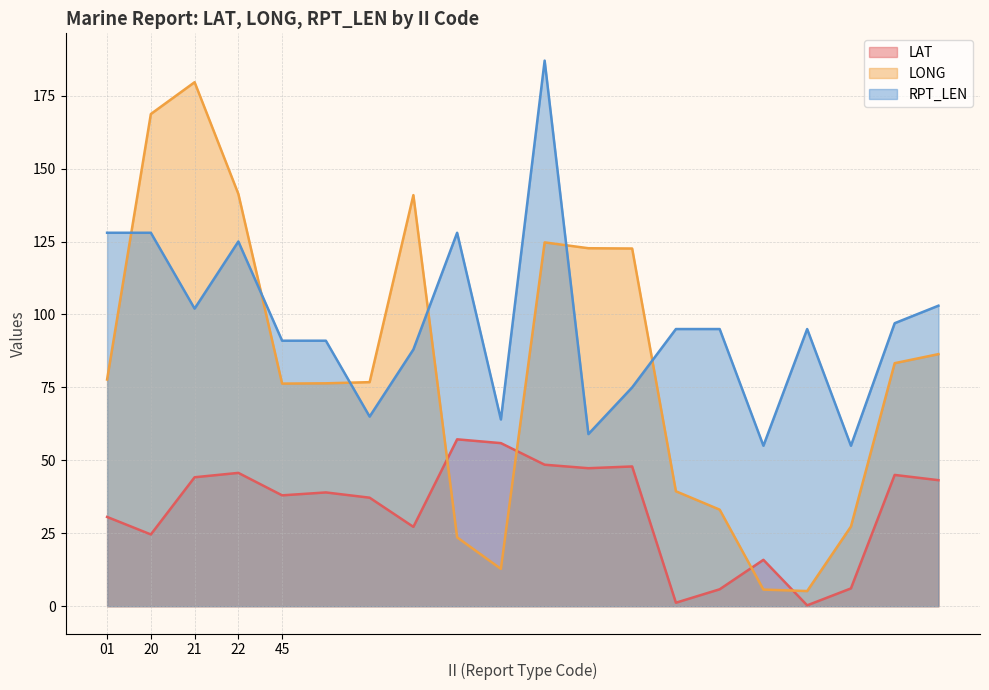

List the series in order of their overall mean, lowest first.

LAT, LONG, RPT_LEN